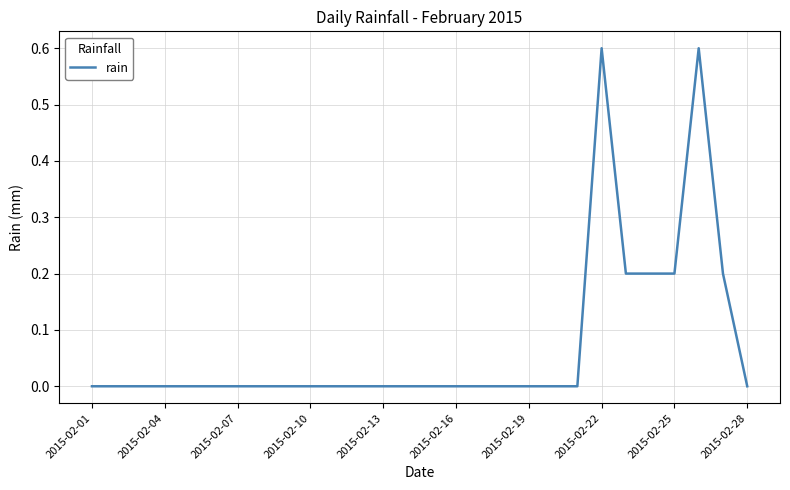

Is this an area chart (filled region under the line)?

No